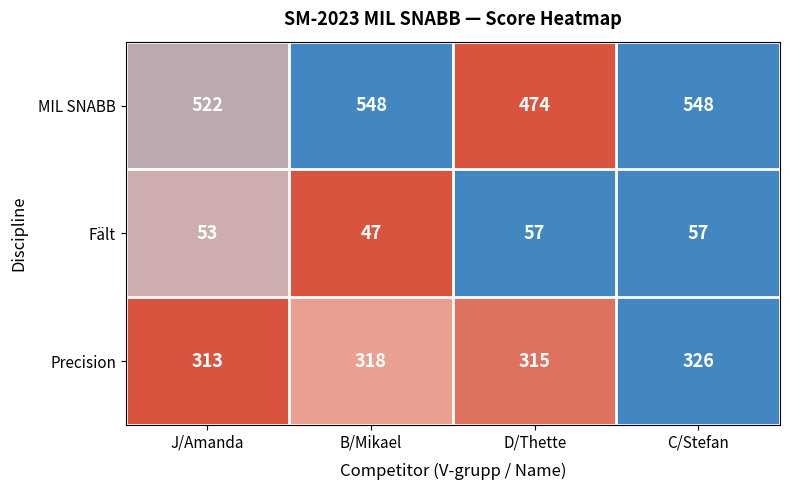

Is it true that Fält equals 13 at D/Thette?

False